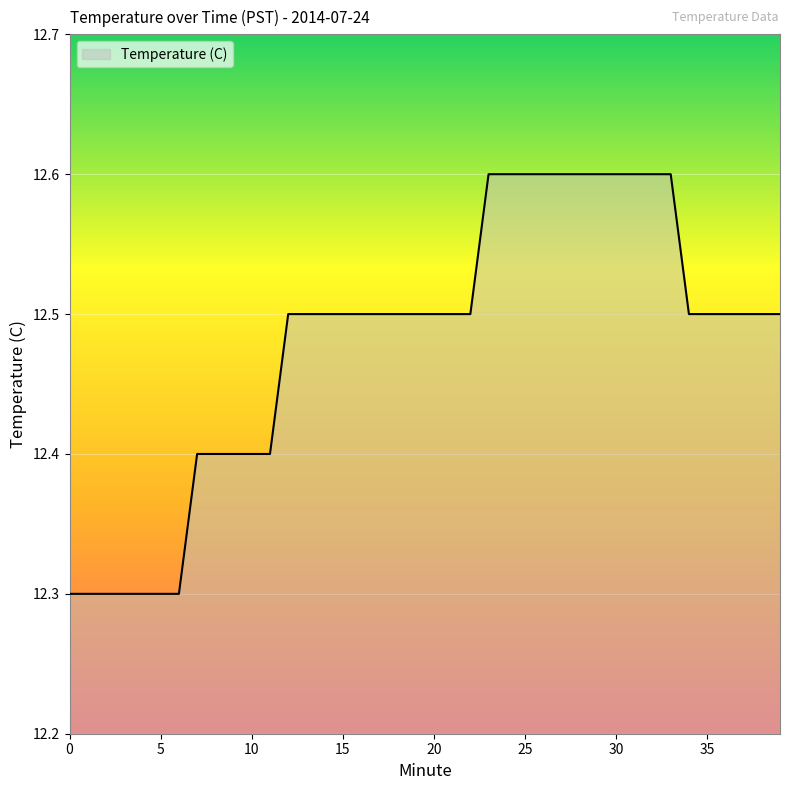

What is the minimum value shown in the chart?

12.3